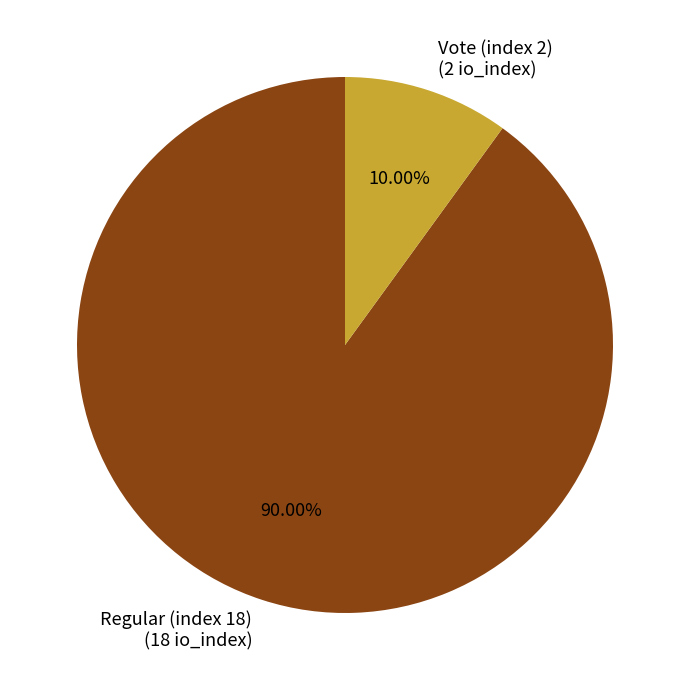

Rank the categories by value from lowest to highest.

Vote (index 2), Regular (index 18)